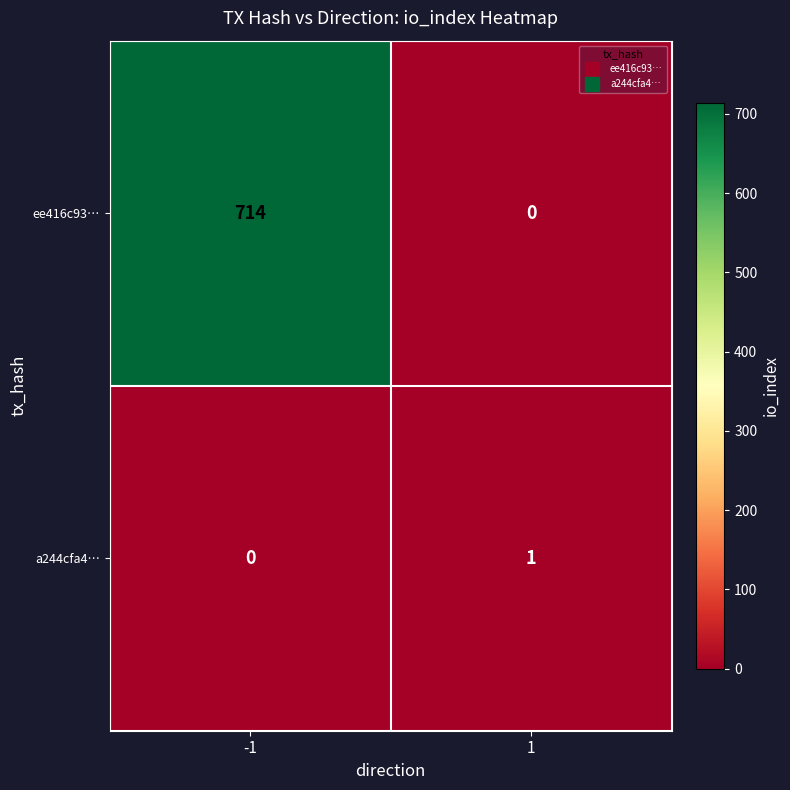

Rank the series by their maximum value, from lowest to highest.

a244cfa4…, ee416c93…